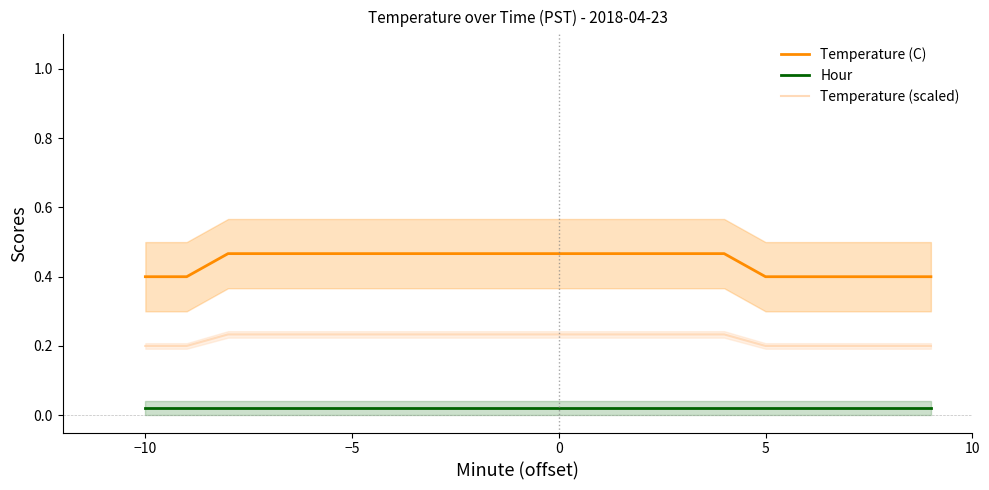

What is the value of the Temperature (scaled) point at the 20th from the left?

0.2